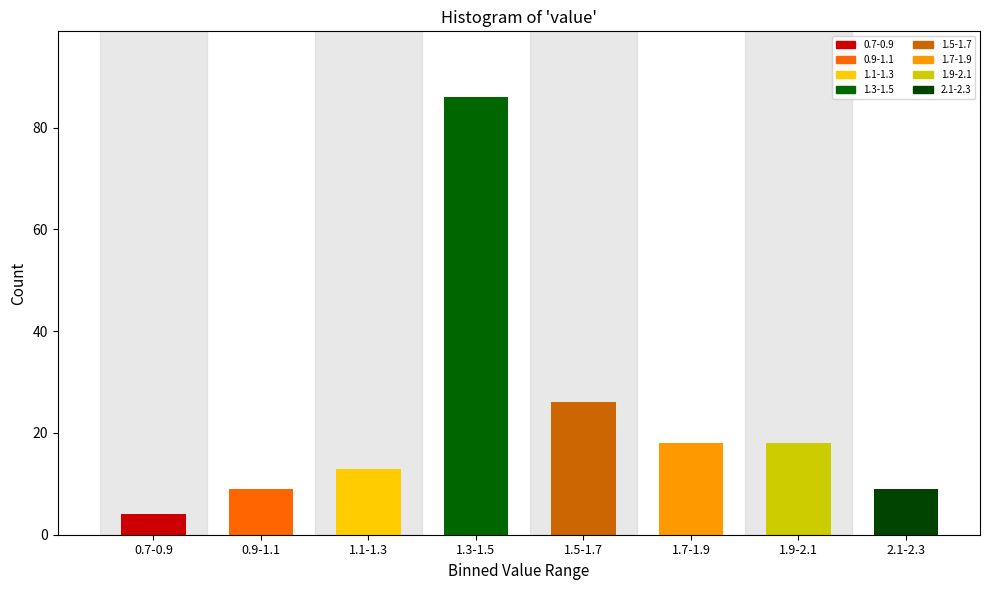

Reading left to right, what are all the values shown in this chart?

0.7-0.9=4	0.9-1.1=9	1.1-1.3=13	1.3-1.5=86	1.5-1.7=26	1.7-1.9=18	1.9-2.1=18	2.1-2.3=9